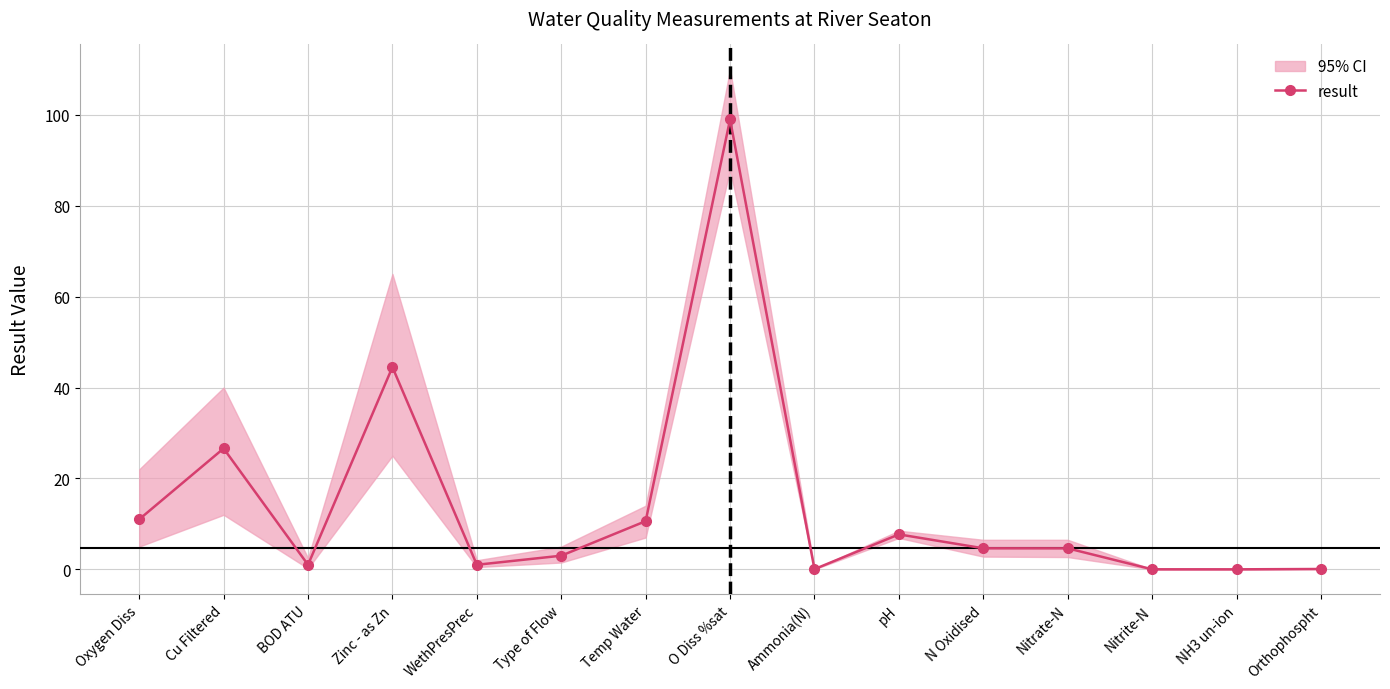

How many interior local peaks (higher than both neighbors) does the data have?

4